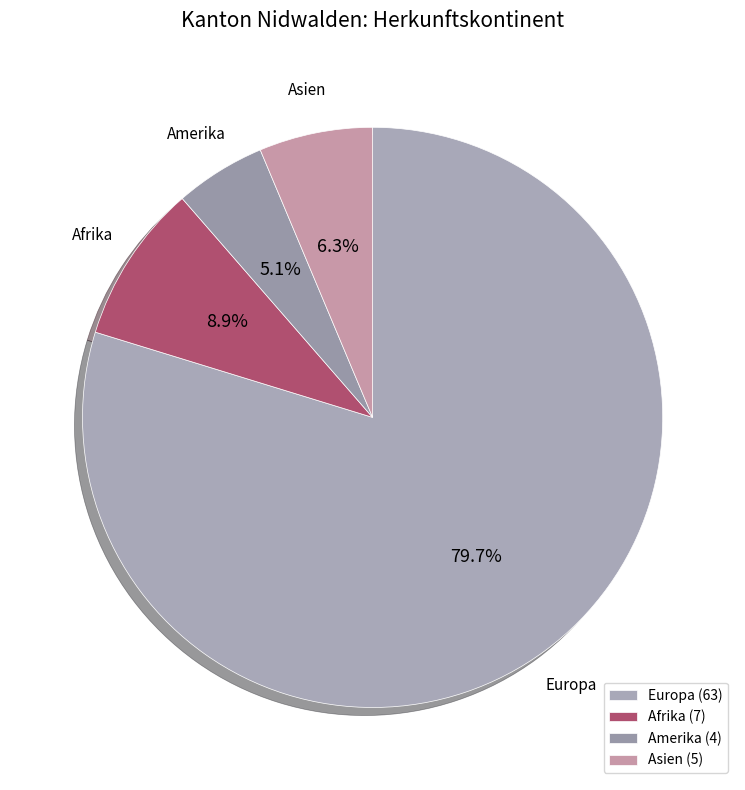

What is the ratio of the value at Amerika to the value at Afrika?

0.6